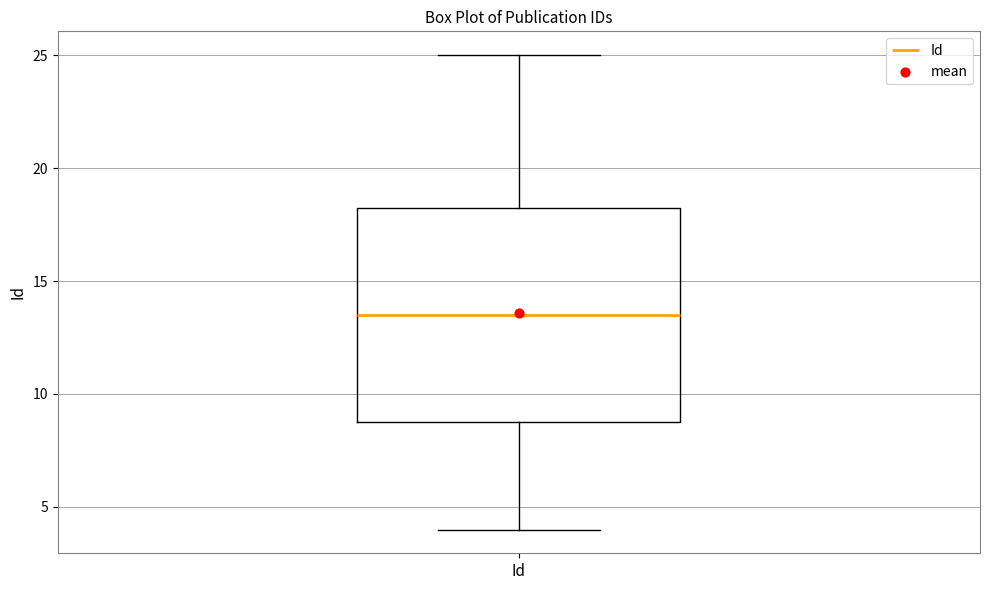

Where does the lower whisker of the box for Id end on the y-axis? The values are not printed on the chart, so give them approximately, as read against the axis.

4.0